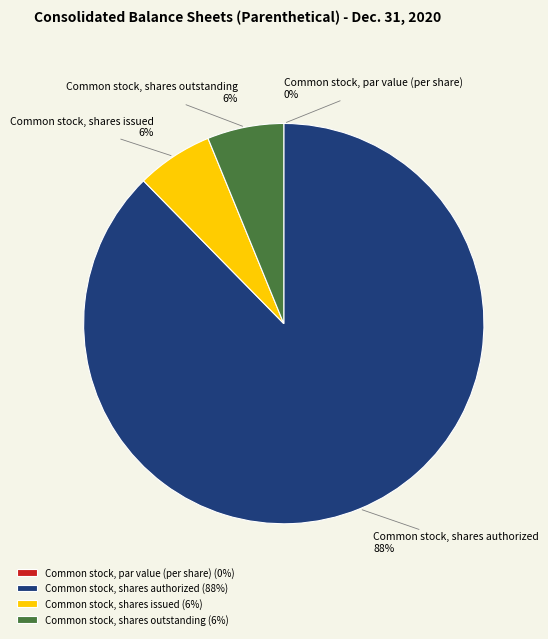

Does Common stock, shares authorized represent more than half of the total?

Yes